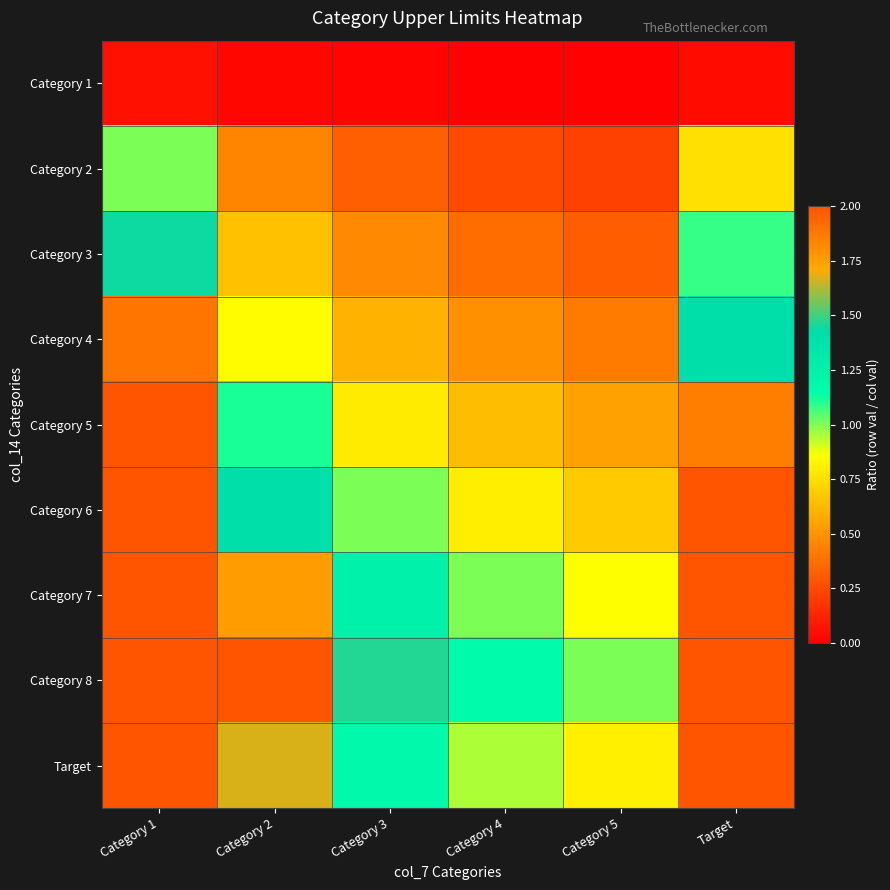

List the series in order of their peak value, lowest first.

Category 1, Category 2, Category 3, Category 4, Category 5, Category 6, Target, Category 7, Category 8